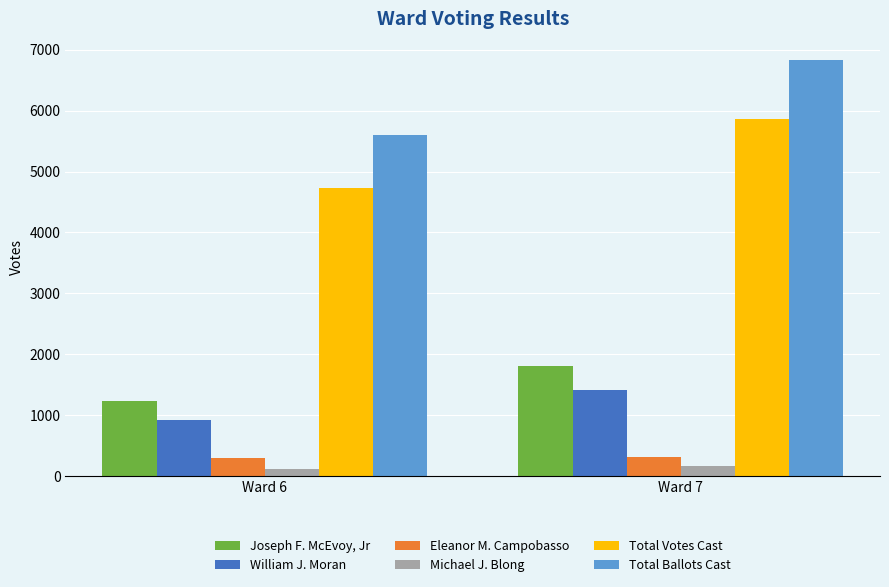

What is the value of the Total Votes Cast bar at the 1st from the left?

4724